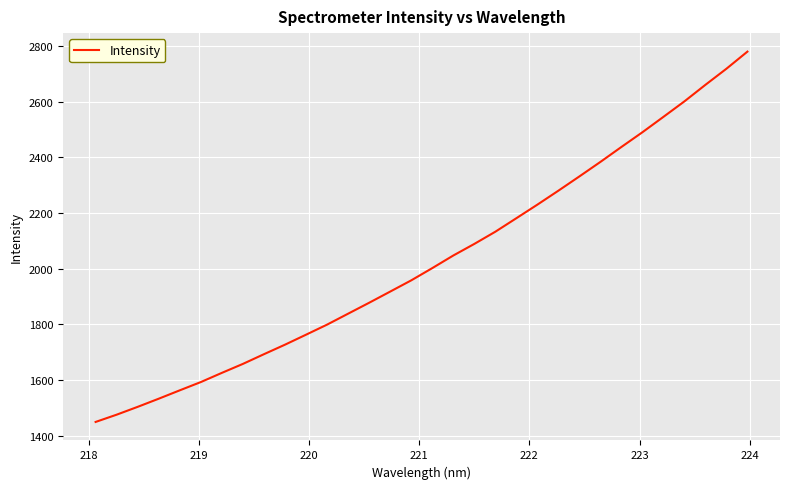

What is the maximum value shown in the chart?

2779.8